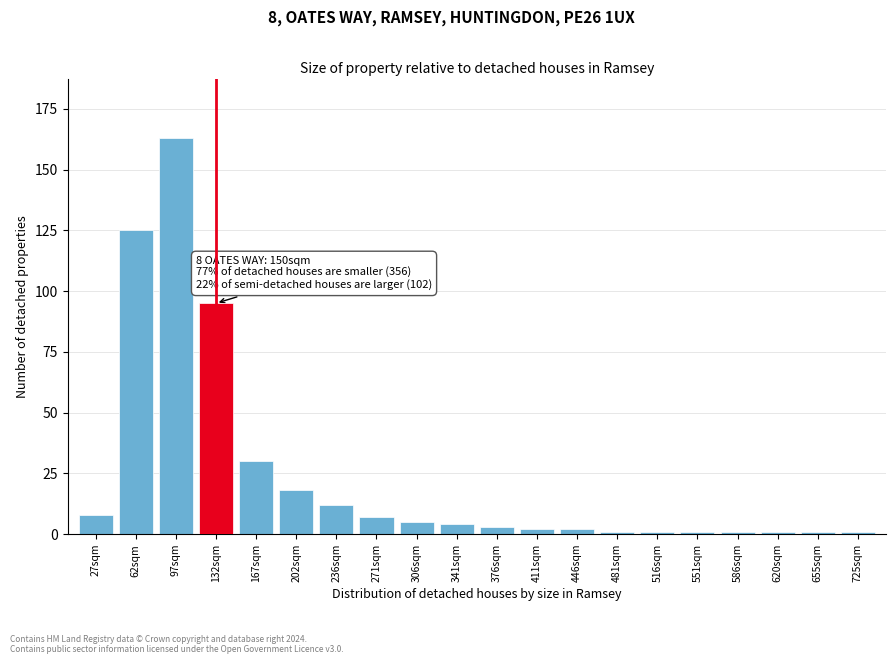

Reading left to right, extract all data points from this chart.

27sqm=8	62sqm=125	97sqm=163	132sqm=95	167sqm=30	202sqm=18	236sqm=12	271sqm=7	306sqm=5	341sqm=4	376sqm=3	411sqm=2	446sqm=2	481sqm=1	516sqm=1	551sqm=1	586sqm=1	620sqm=1	655sqm=1	725sqm=1